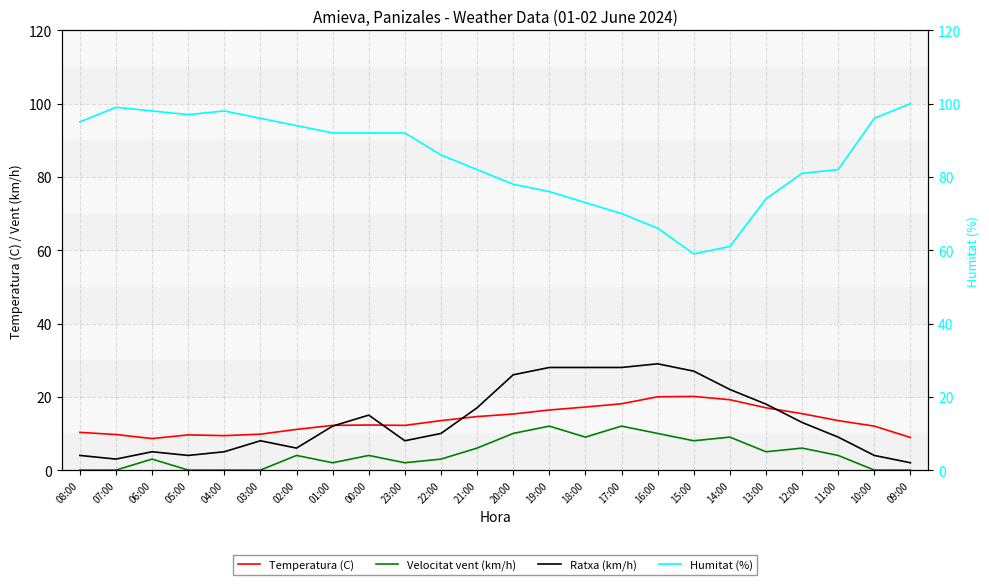

Reading right to left, what are all the values shown in this chart?

Temperatura (C): 09:00=8.9	10:00=12.0	11:00=13.5	12:00=15.4	13:00=17.0	14:00=19.2	15:00=20.1	16:00=20.0	17:00=18.1	18:00=17.2	19:00=16.4	20:00=15.3	21:00=14.6	22:00=13.5	23:00=12.2	00:00=12.3	01:00=12.2	02:00=11.1	03:00=9.8	04:00=9.4	05:00=9.6	06:00=8.6	07:00=9.7	08:00=10.3
Velocitat vent (km/h): 09:00=0.0	10:00=0.0	11:00=4.0	12:00=6.0	13:00=5.0	14:00=9.0	15:00=8.0	16:00=10.0	17:00=12.0	18:00=9.0	19:00=12.0	20:00=10.0	21:00=6.0	22:00=3.0	23:00=2.0	00:00=4.0	01:00=2.0	02:00=4.0	03:00=0.0	04:00=0.0	05:00=0.0	06:00=3.0	07:00=0.0	08:00=0.0
Ratxa (km/h): 09:00=2.0	10:00=4.0	11:00=9.0	12:00=13.0	13:00=18.0	14:00=22.0	15:00=27.0	16:00=29.0	17:00=28.0	18:00=28.0	19:00=28.0	20:00=26.0	21:00=17.0	22:00=10.0	23:00=8.0	00:00=15.0	01:00=12.0	02:00=6.0	03:00=8.0	04:00=5.0	05:00=4.0	06:00=5.0	07:00=3.0	08:00=4.0
Humitat (%): 09:00=100.0	10:00=96.0	11:00=82.0	12:00=81.0	13:00=74.0	14:00=61.0	15:00=59.0	16:00=66.0	17:00=70.0	18:00=73.0	19:00=76.0	20:00=78.0	21:00=82.0	22:00=86.0	23:00=92.0	00:00=92.0	01:00=92.0	02:00=94.0	03:00=96.0	04:00=98.0	05:00=97.0	06:00=98.0	07:00=99.0	08:00=95.0